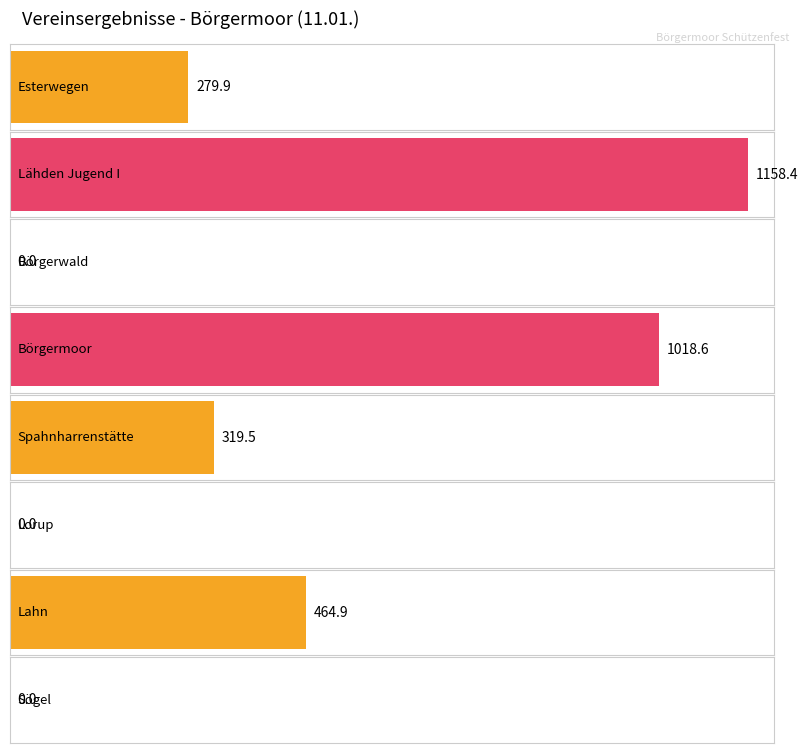

At which label does the data first exceed 319?

Lähden Jugend I